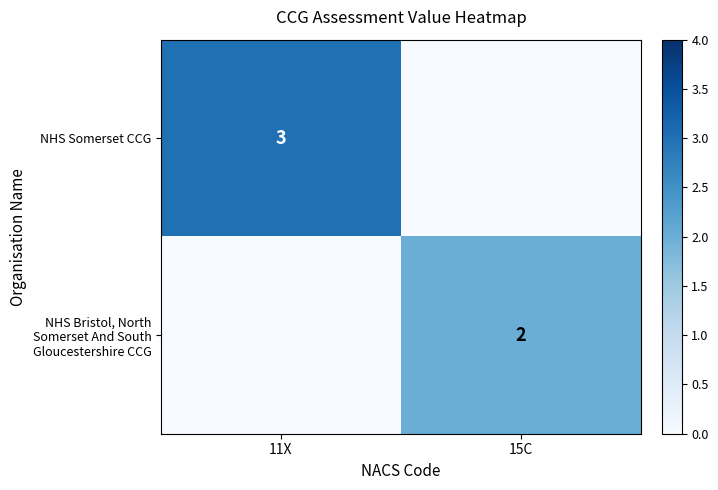

True or false: NHS Somerset CCG has a value of 3 at 11X.

True